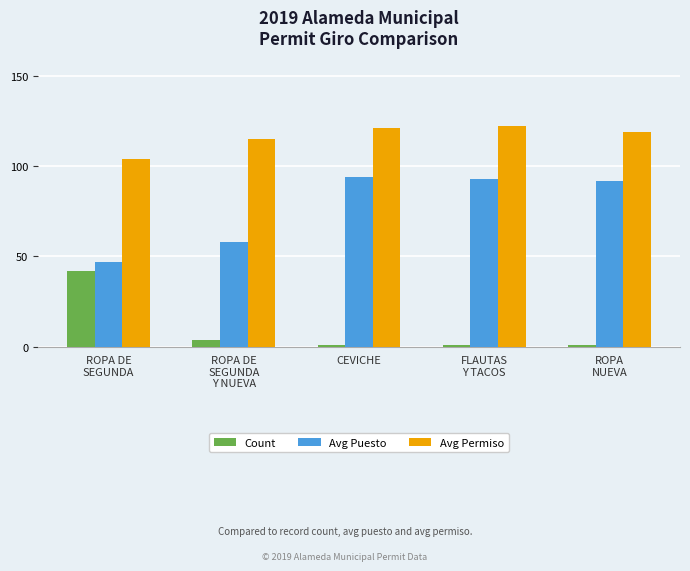

What position from the right is ROPA
NUEVA?

1